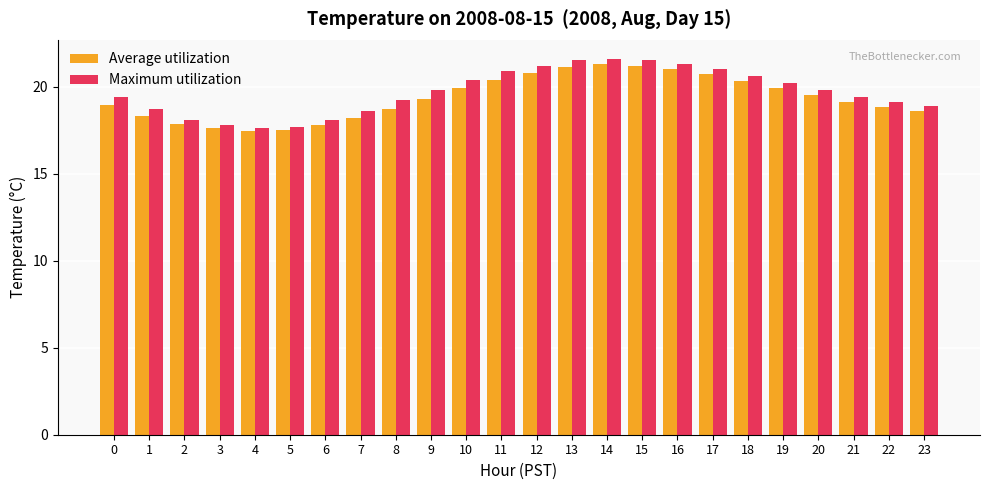

Is it true that Average utilization equals 8.0 at 18?

False